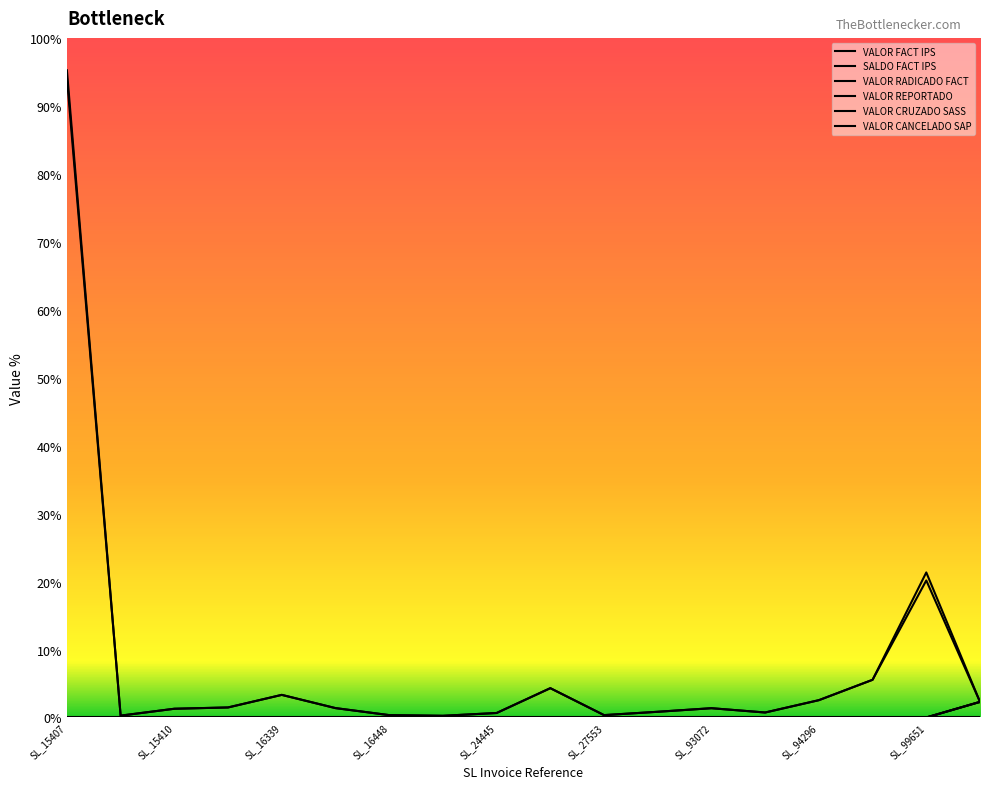

How many data points does each series have?

18